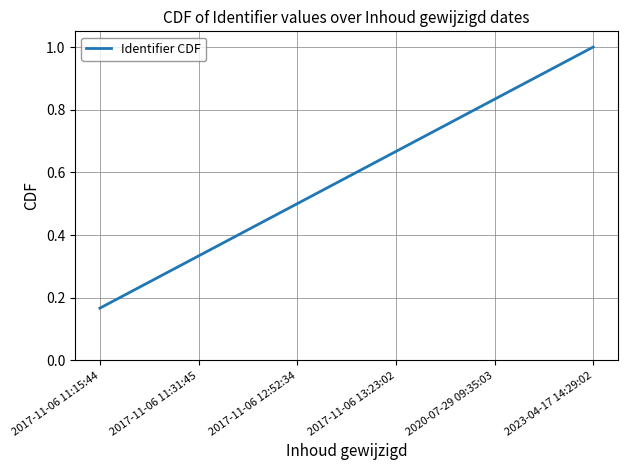

How many lines are shown in the chart?

1